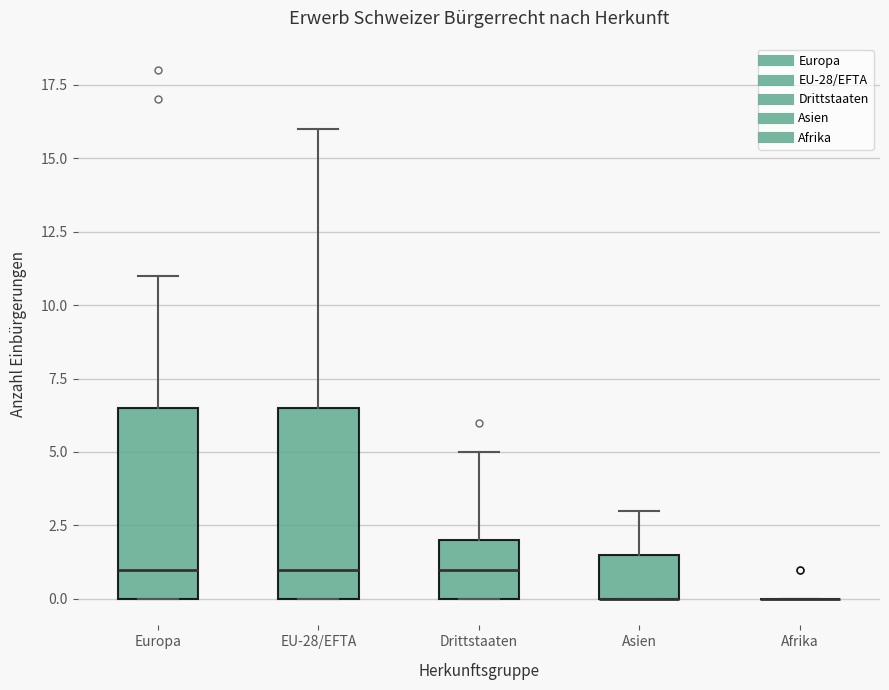

Where does the upper whisker of the box for Asien end on the y-axis? The values are not printed on the chart, so give them approximately, as read against the axis.

3.0